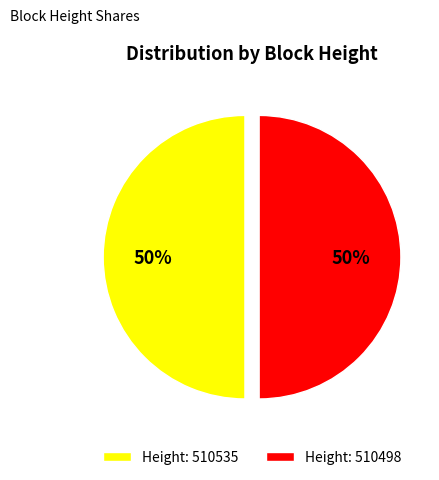

Do Height: 510498 and Height: 510535 together represent more than half of the pie?

Yes